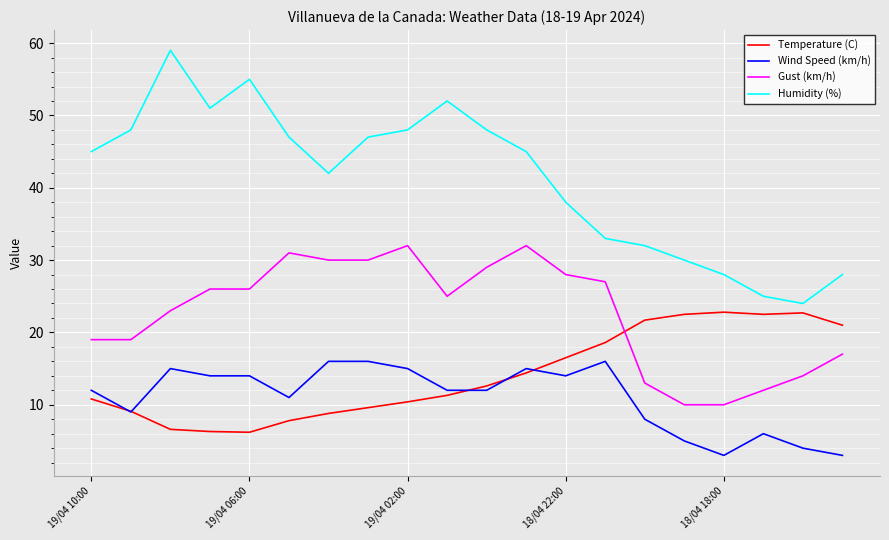

What is the greatest value displayed?

59.0